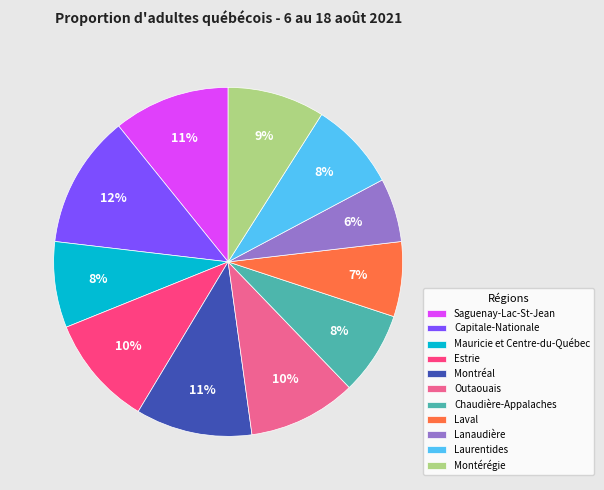

What is the ratio of the value at Outaouais to the value at Montérégie?

1.1